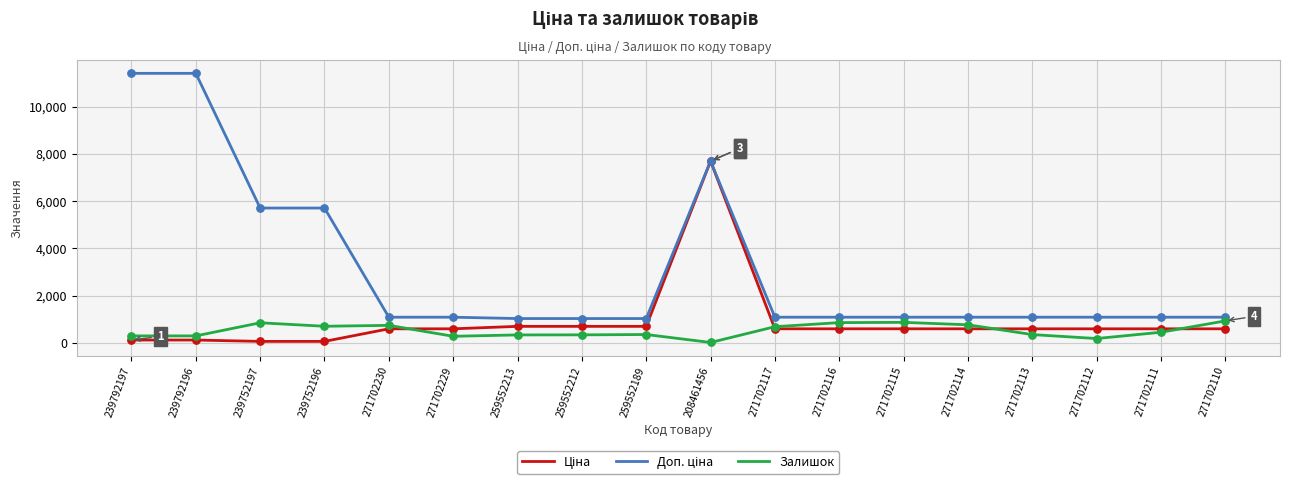

The value of Залишок at 259552213 is 331.0. True or false?

True